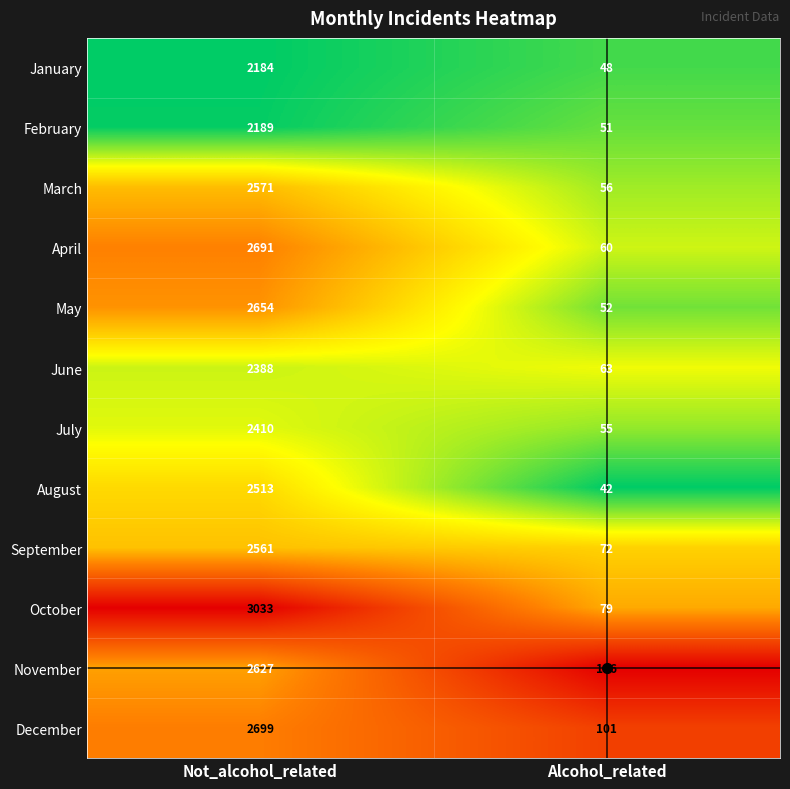

What is the spread (max minus min) of values at Alcohol_related?

74